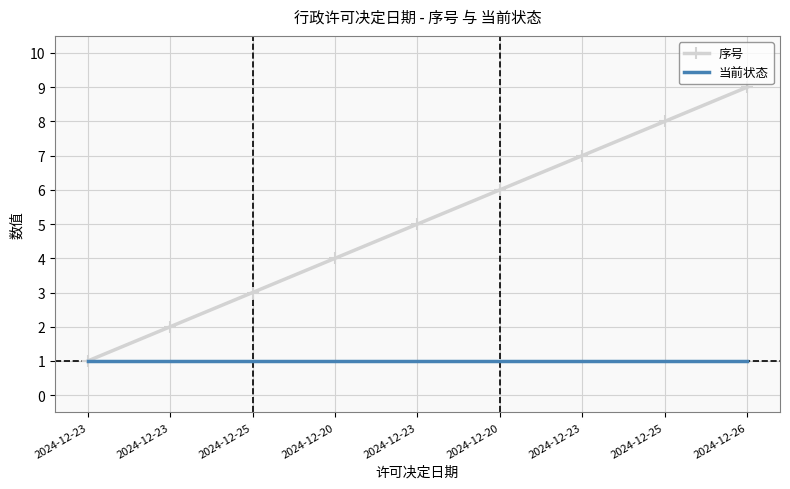

What are all the series names shown in the legend?

序号, 当前状态